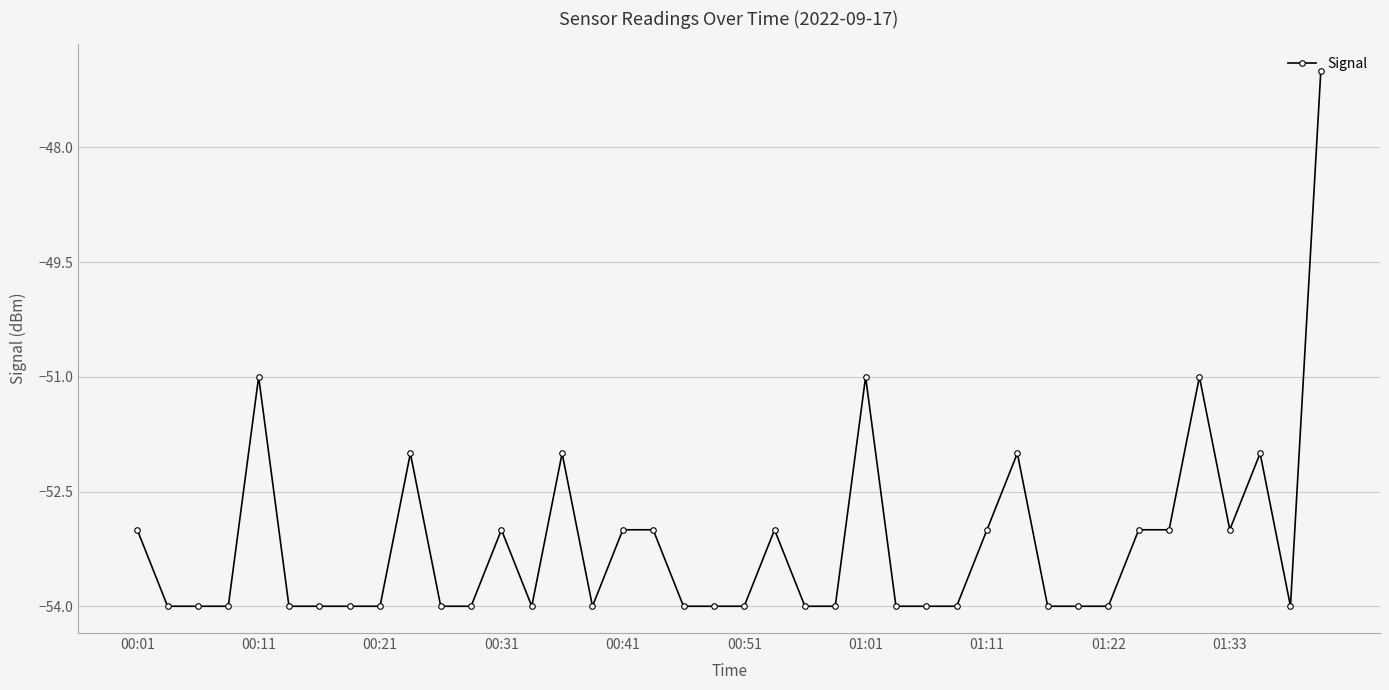

True or false: the data has more than 2 interior local peaks.

True